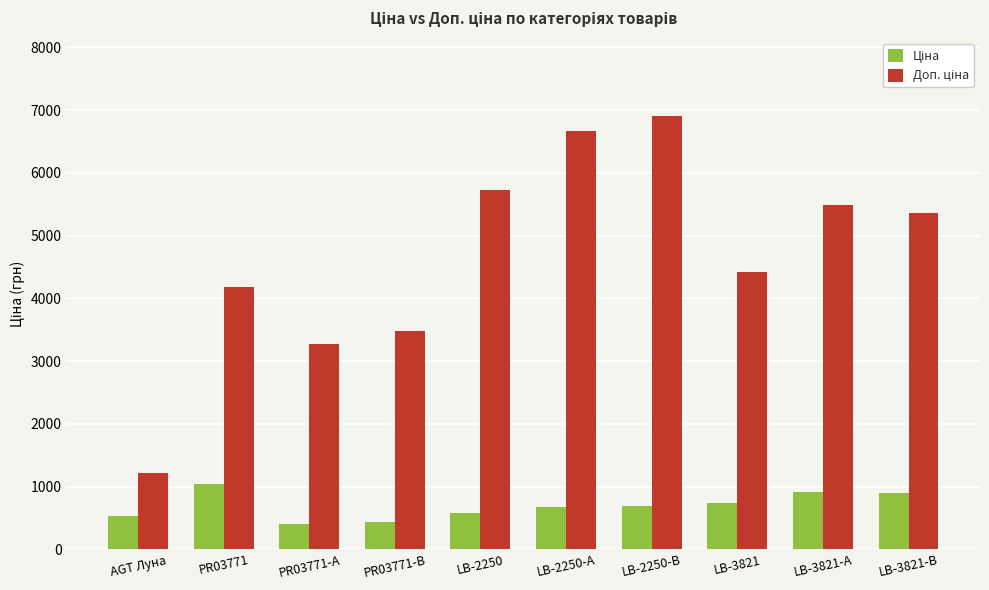

What is the minimum value shown in the chart?

408.2